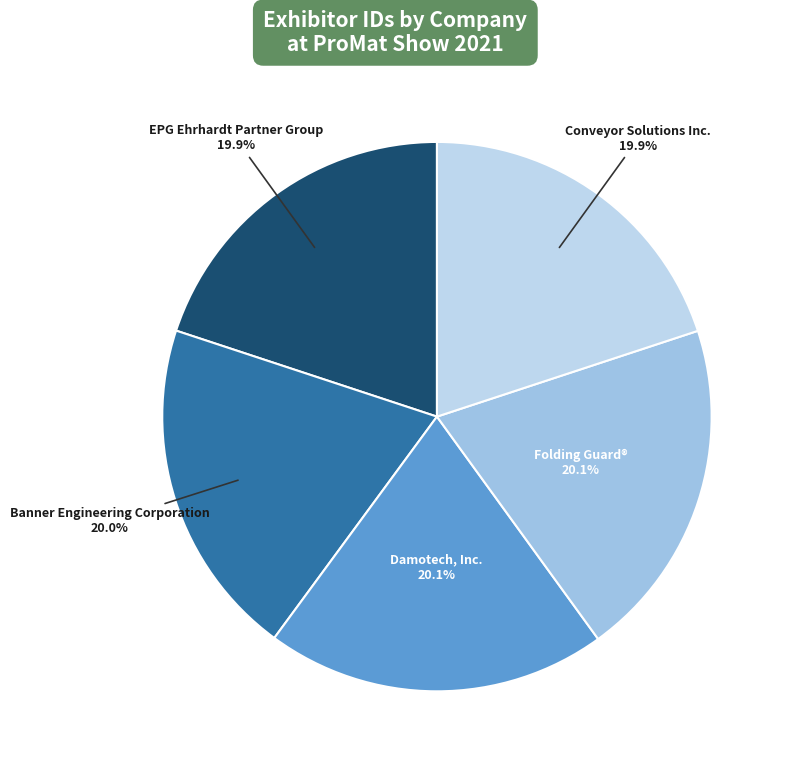

Approximately how many times larger is the value at EPG Ehrhardt Partner Group compared to Banner Engineering Corporation?

1.0